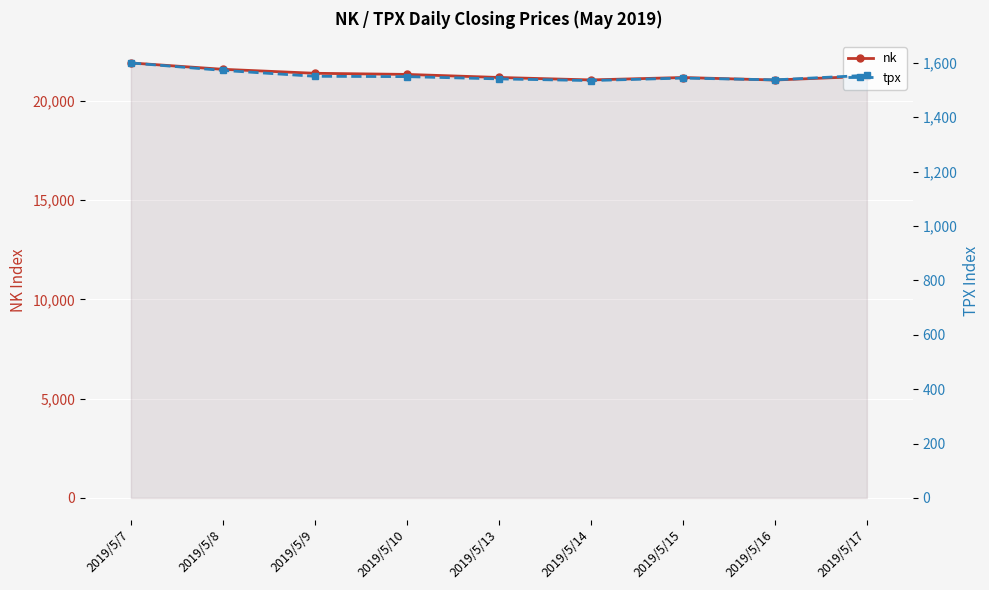

Reading left to right, list all the values displayed in this chart.

nk: 21923.7	21602.6	21402.1	21344.9	21191.3	21067.2	21188.6	21063.0	21250.1
tpx: 1599.8	1572.3	1550.7	1549.4	1541.1	1535.0	1544.2	1537.5	1554.2